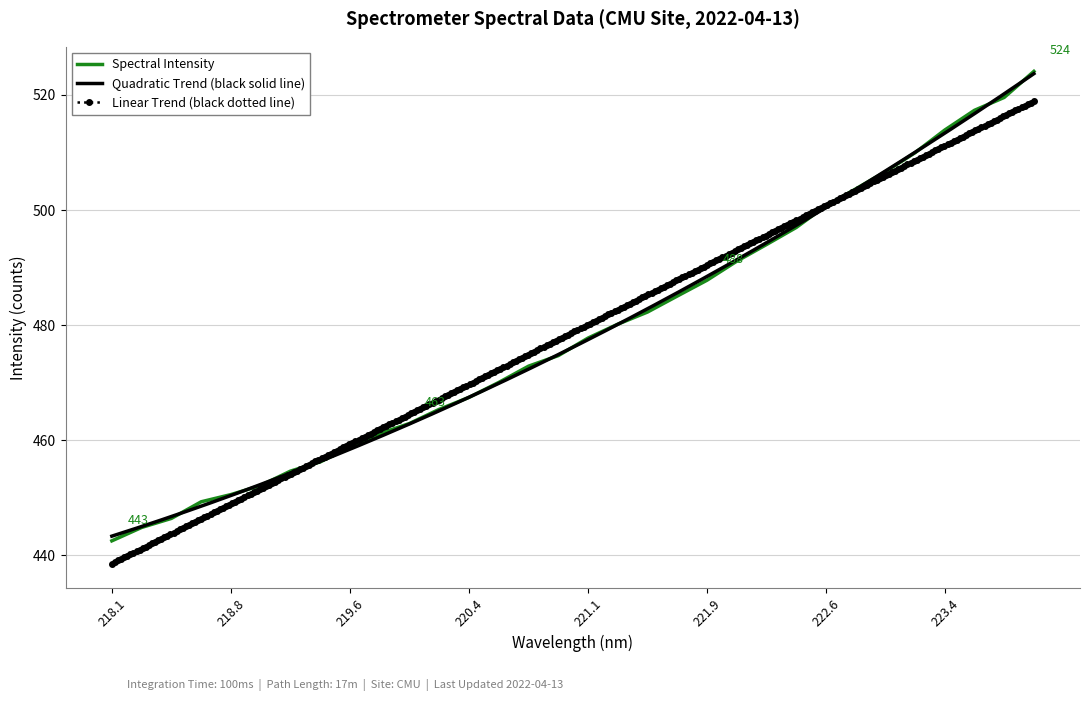

What is the highest value of the Spectral Intensity series?

524.1